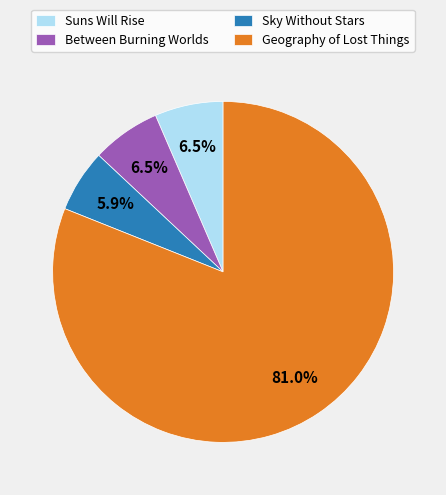

Which category accounts for the majority?

Geography of Lost Things